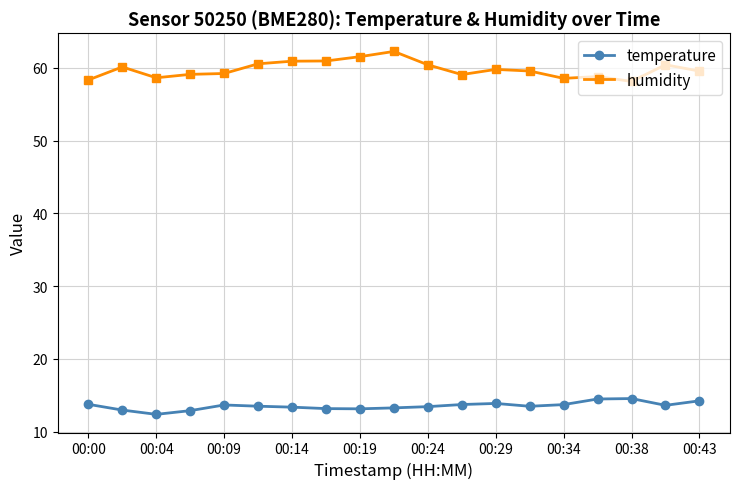

True or false: humidity has more than 0 points higher than both neighbors.

True